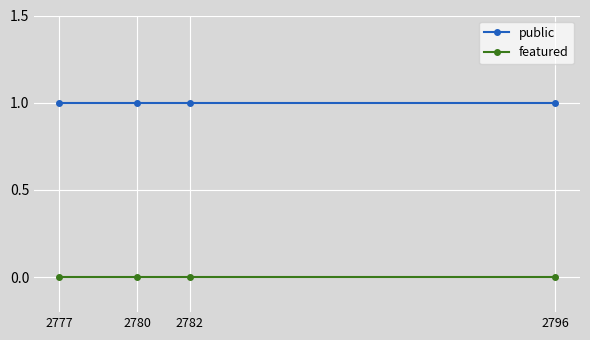

Reading left to right, list all the values displayed in this chart.

public: 1	1	1	1
featured: 0	0	0	0